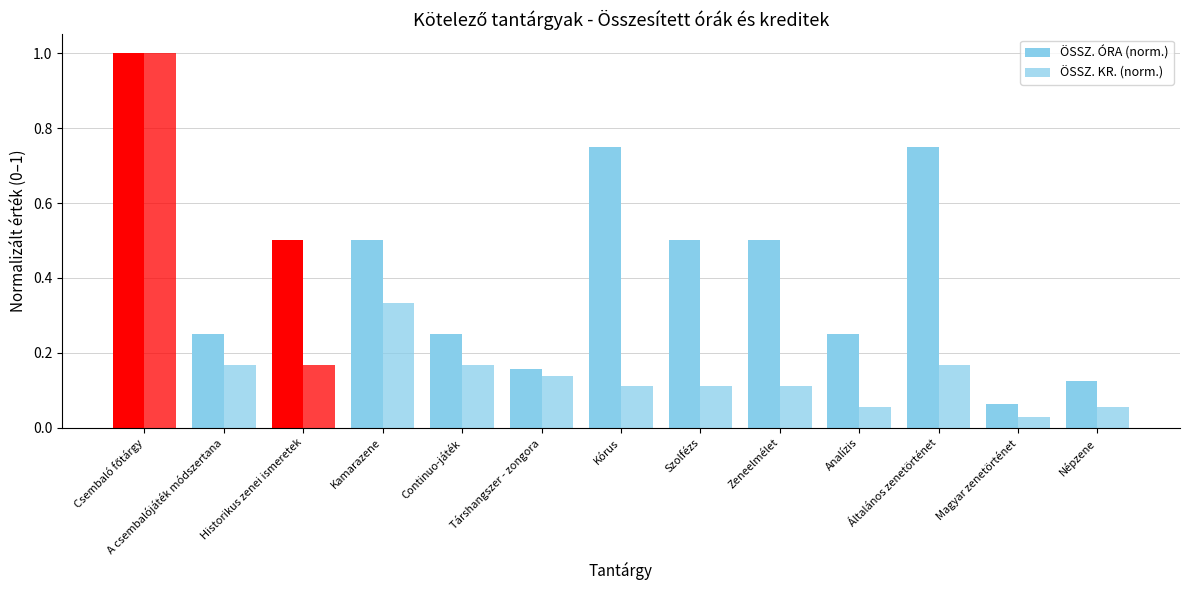

Rank the series at Társhangszer - zongora from highest to lowest value.

ÖSSZ. ÓRA (norm.), ÖSSZ. KR. (norm.)